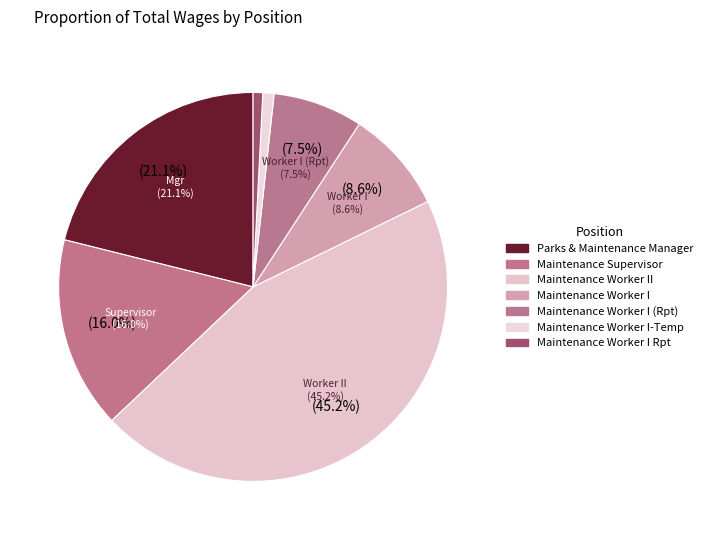

Count the number of slices in the pie.

7